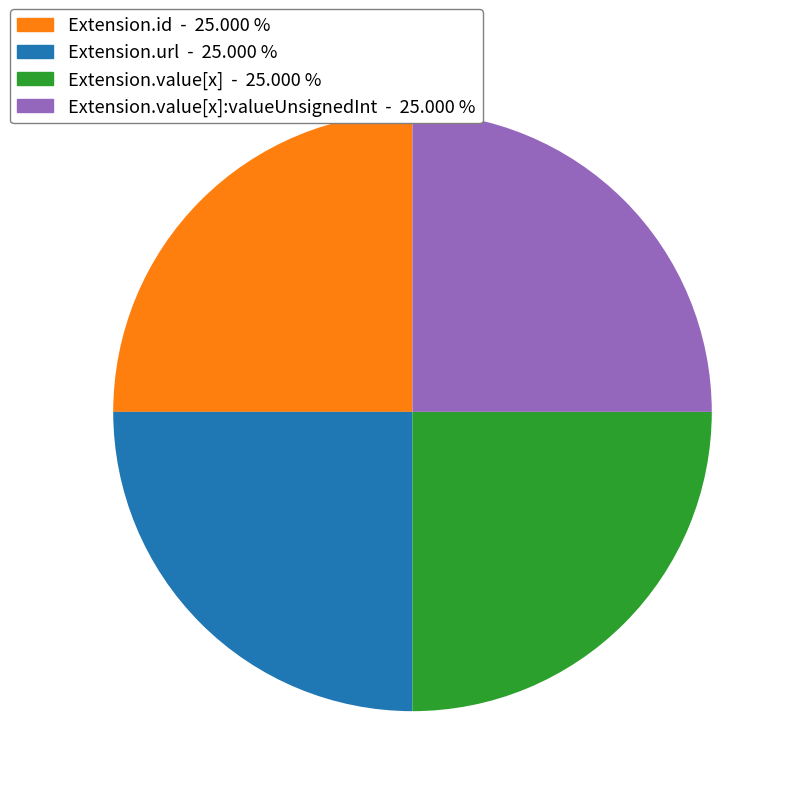

Is there any slice that represents more than half of the pie?

No